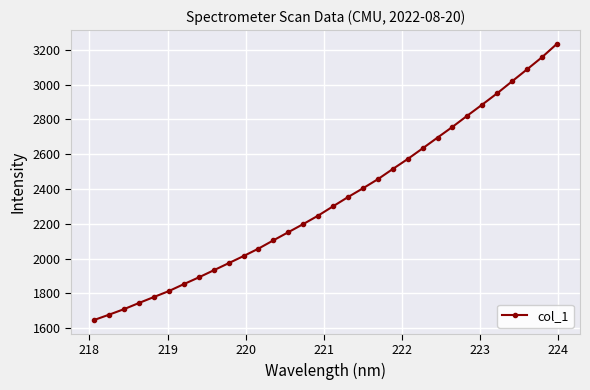

What is the value of the 25th point from the left?

2757.5